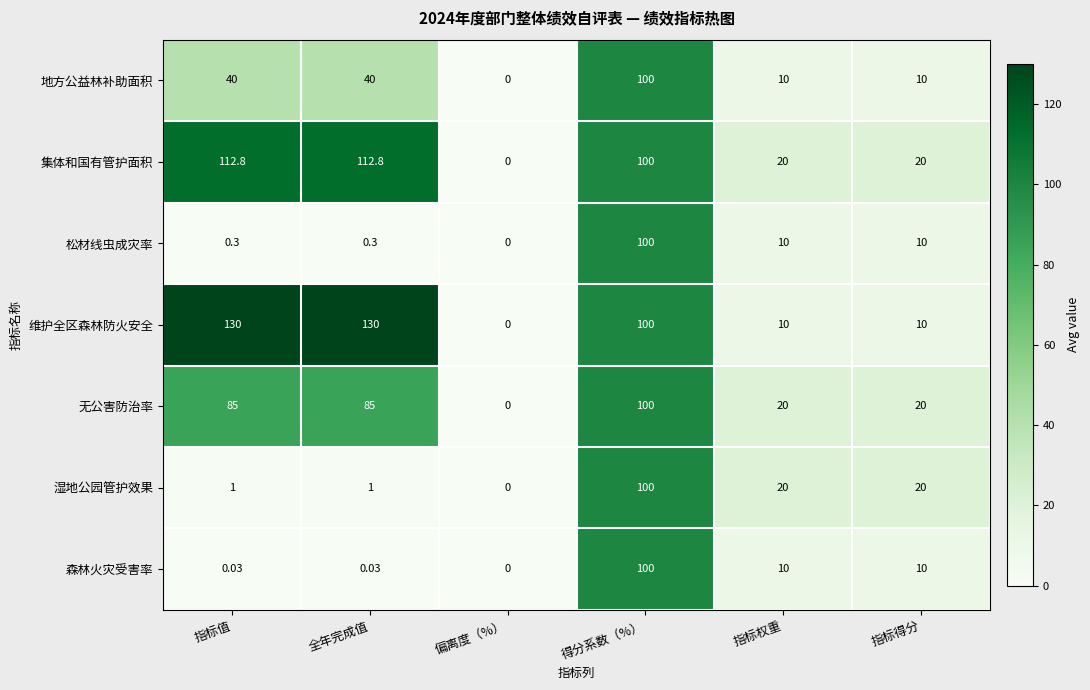

At which category is the sum across all series the highest?

得分系数（%）